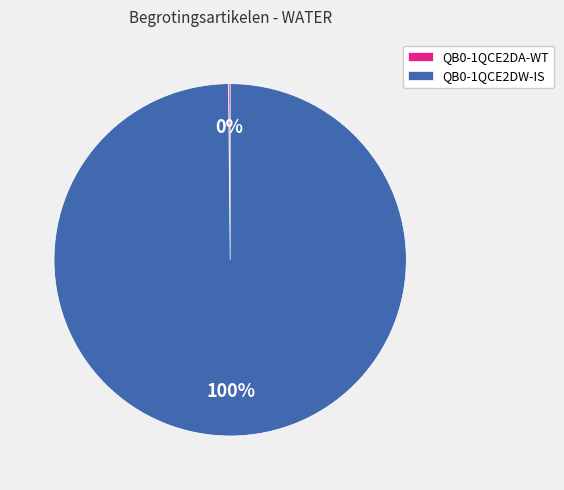

True or false: QB0-1QCE2DW-IS accounts for 94% of the total.

False